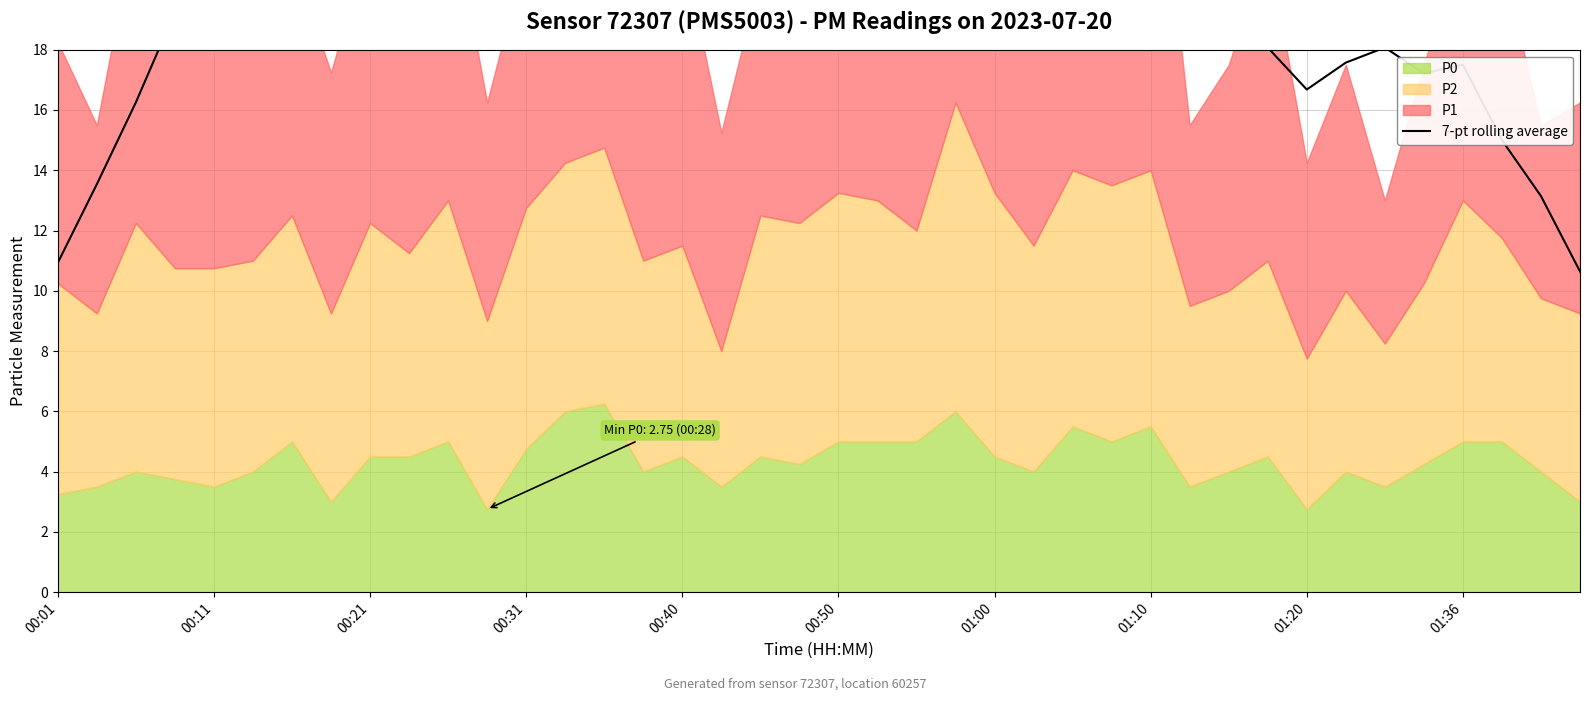

Reading left to right, transcribe all the data shown in this chart.

10.9	13.5	16.2	19.2	19.1	20.0	19.4	19.8	19.5	19.8	20.0	20.9	20.4	20.9	19.7	20.3	20.3	20.4	20.1	20.4	21.1	22.2	22.2	23.0	22.9	23.7	23.1	21.8	21.5	20.6	19.4	18.1	16.7	17.6	18.1	17.2	17.5	15.0	13.1	10.6